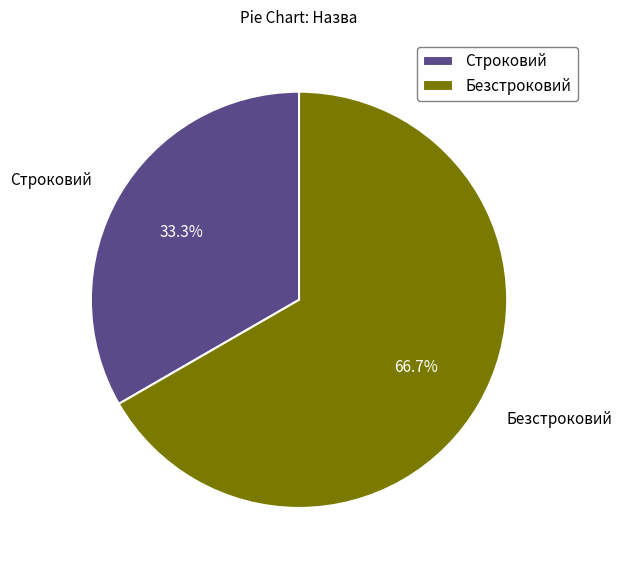

Rank the categories by value from highest to lowest.

Безстроковий, Строковий